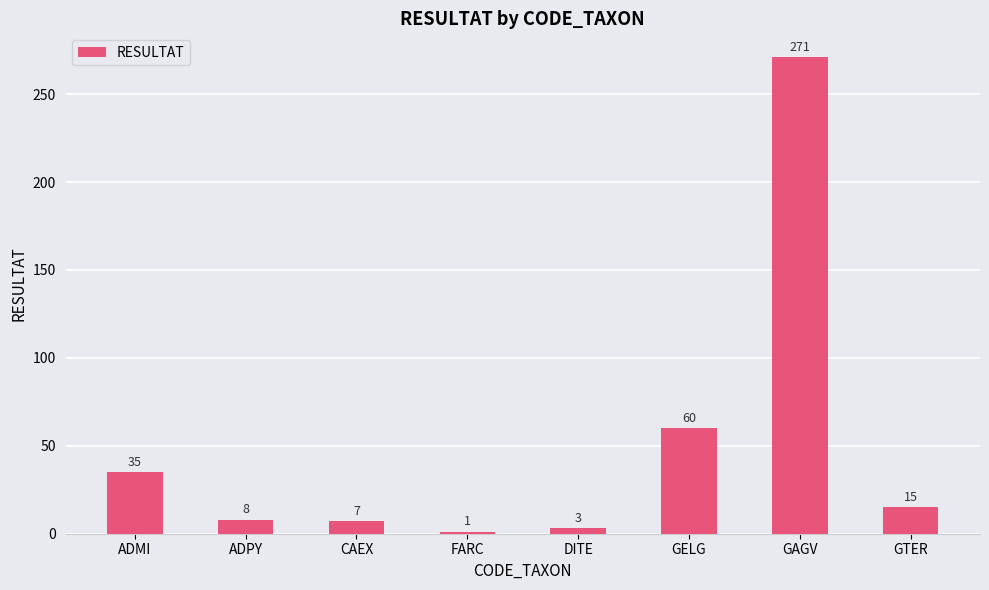

What is the label of the 1st bar from the left?

ADMI